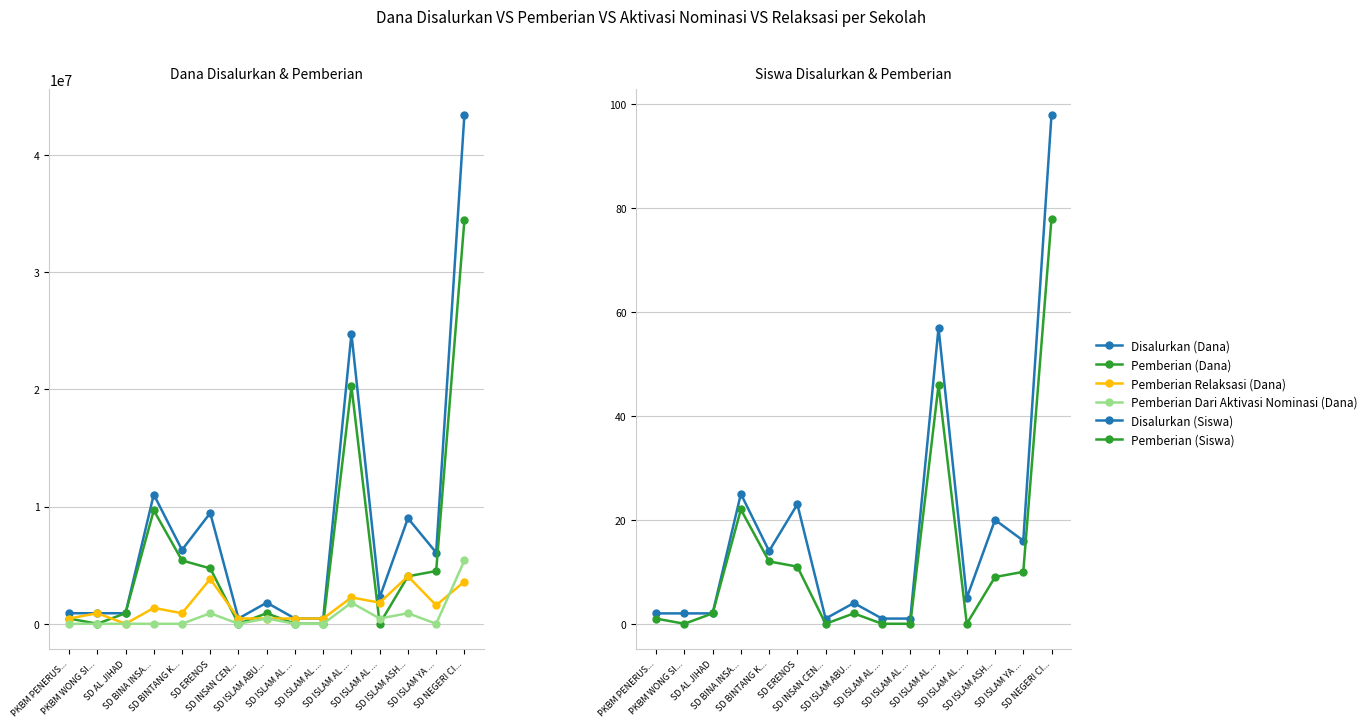

How many interior local valleys does the Disalurkan (Dana) series have?

4